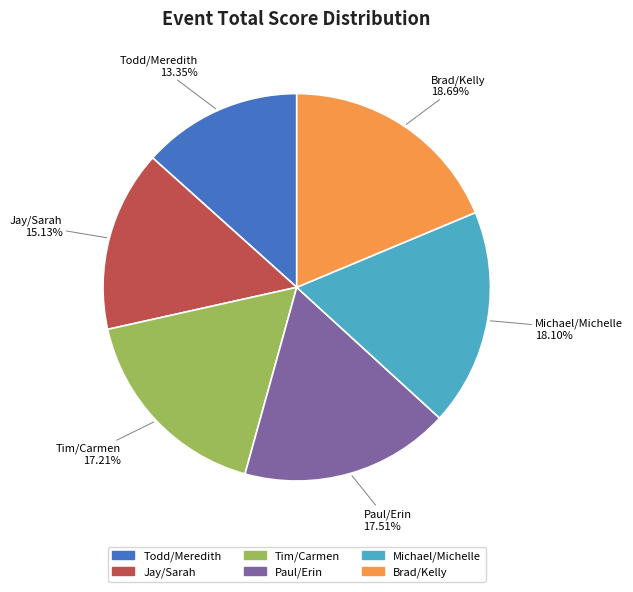

Which has a higher value, Todd/Meredith or Tim/Carmen?

Tim/Carmen